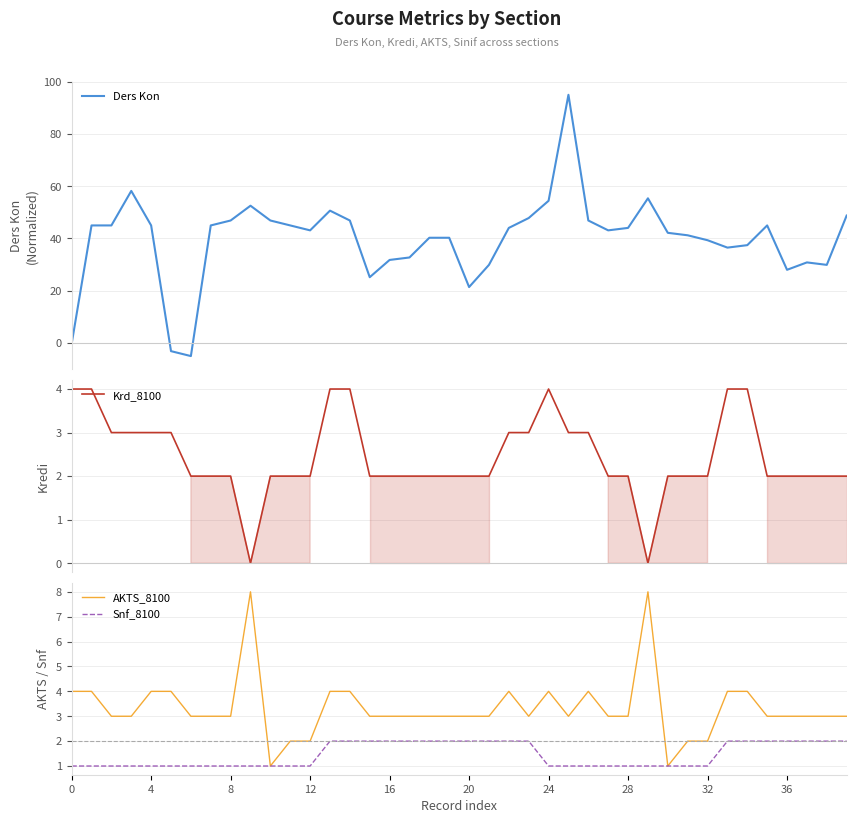

What is the difference between the maximum and second lowest values in the Krd_8100 series?

4